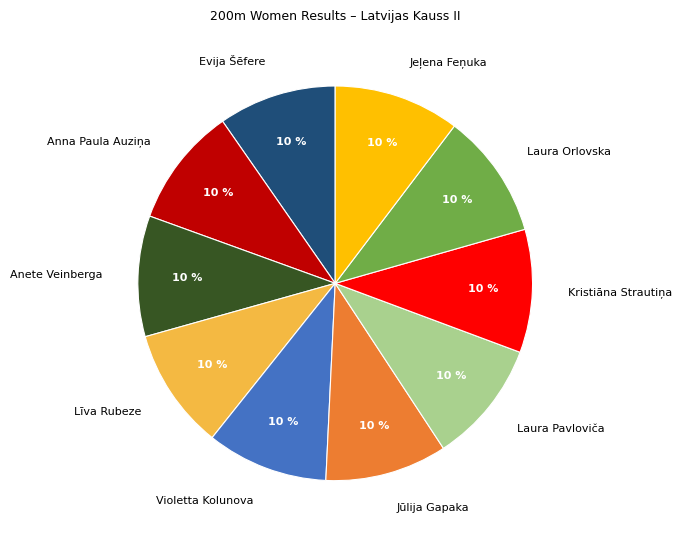

What is the ratio of the value at Laura Orlovska to the value at Līva Rubeze?

1.0